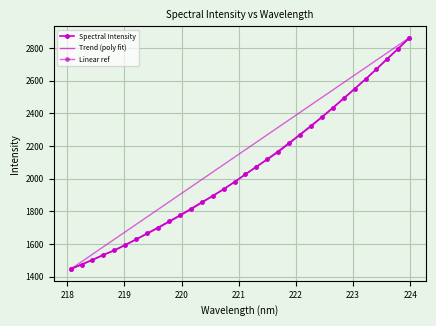

What is the maximum value shown in the chart?

2862.2